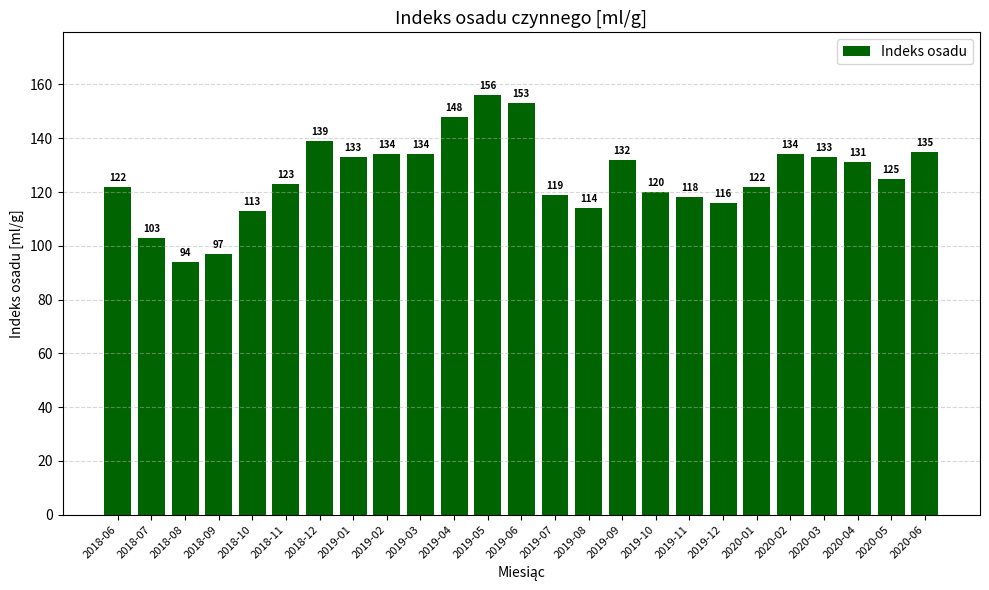

What is the average value?

126